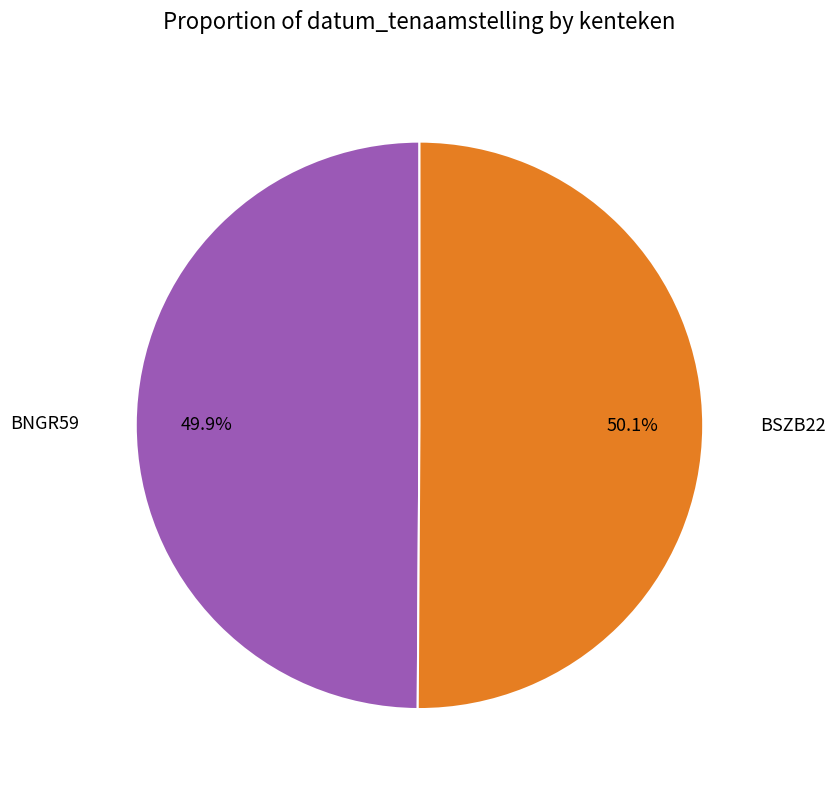

Combined, what portion of the pie is BNGR59 and BSZB22?

100.0%